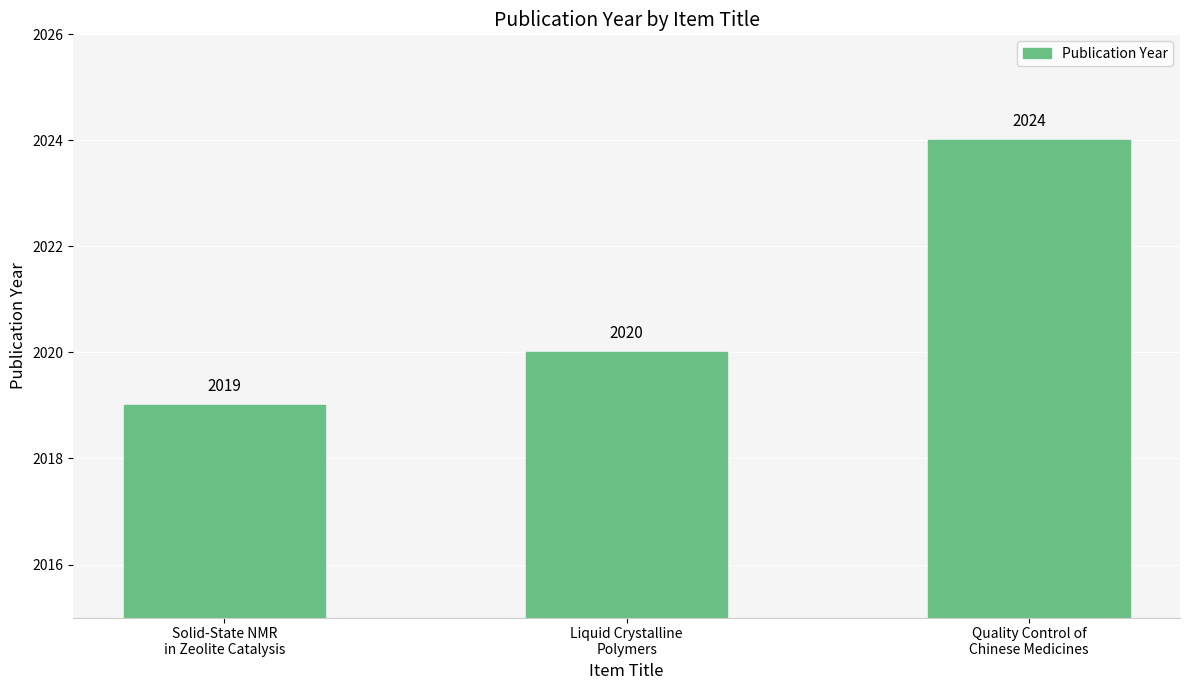

Rank the categories by value from lowest to highest.

Solid-State NMR
in Zeolite Catalysis, Liquid Crystalline
Polymers, Quality Control of
Chinese Medicines